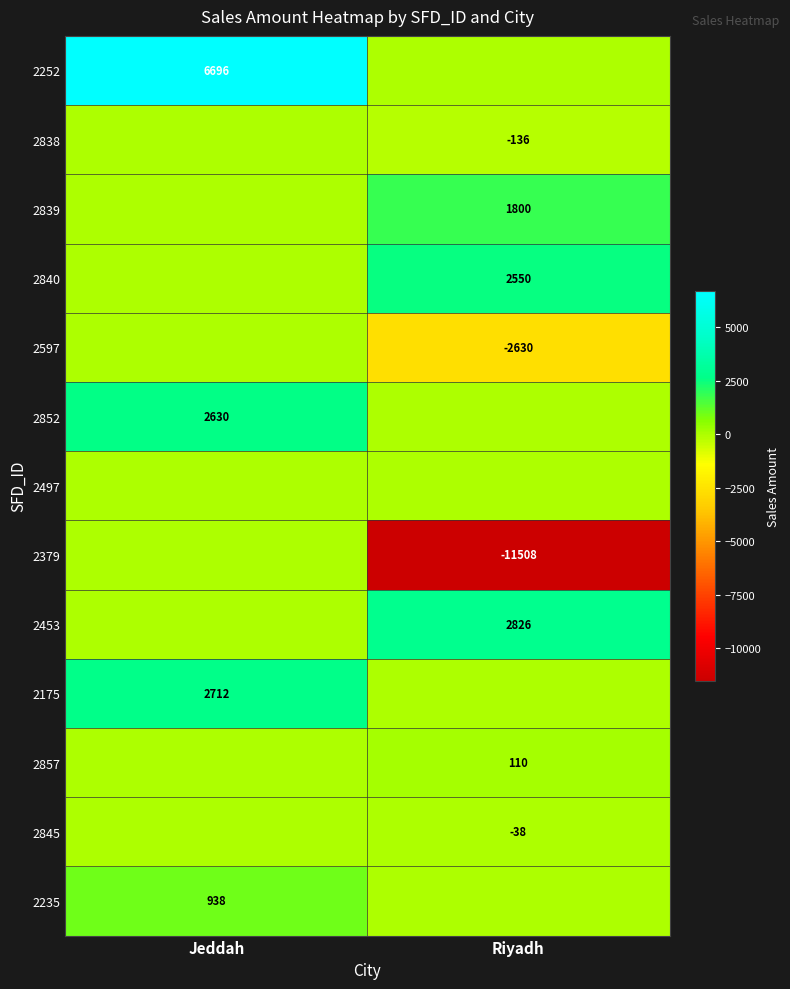

The value of 2235 at Jeddah is 1461. True or false?

False